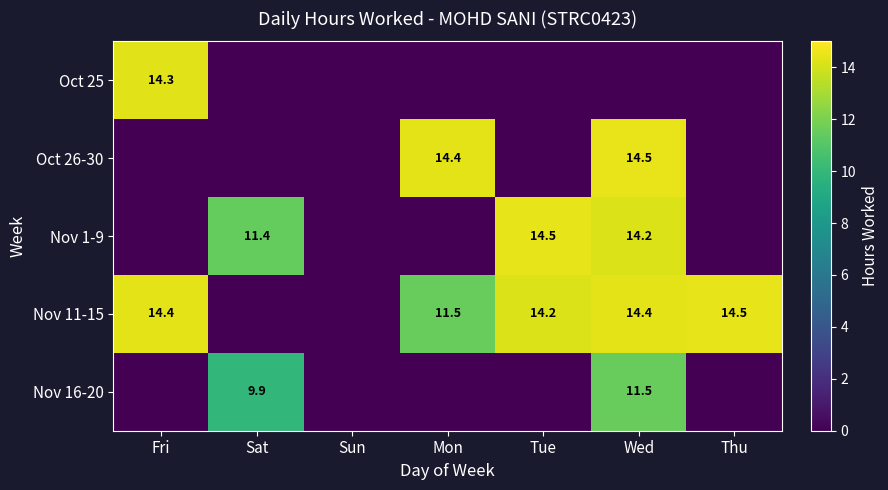

How many categories are shown in the chart?

7